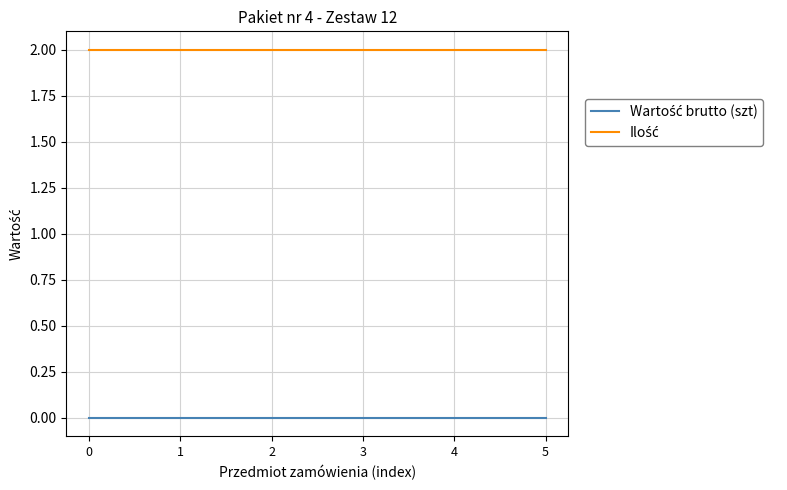

Is the value of Ilość at 2 greater than the value of Wartość brutto (szt) at 3?

Yes